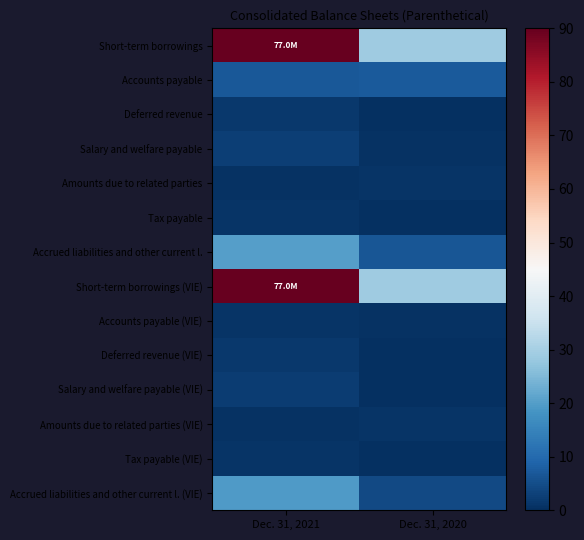

Reading left to right, extract all data points from this chart.

Short-term borrowings: Dec. 31, 2021=90.0	Dec. 31, 2020=29.1
Accounts payable: Dec. 31, 2021=7.0	Dec. 31, 2020=7.2
Deferred revenue: Dec. 31, 2021=1.6	Dec. 31, 2020=0.2
Salary and welfare payable: Dec. 31, 2021=2.5	Dec. 31, 2020=0.4
Amounts due to related parties: Dec. 31, 2021=0.4	Dec. 31, 2020=0.8
Tax payable: Dec. 31, 2021=0.8	Dec. 31, 2020=0.3
Accrued liabilities and other current l.: Dec. 31, 2021=20.3	Dec. 31, 2020=6.6
Short-term borrowings (VIE): Dec. 31, 2021=90.0	Dec. 31, 2020=29.1
Accounts payable (VIE): Dec. 31, 2021=0.9	Dec. 31, 2020=0.7
Deferred revenue (VIE): Dec. 31, 2021=1.4	Dec. 31, 2020=0.0
Salary and welfare payable (VIE): Dec. 31, 2021=2.3	Dec. 31, 2020=0.3
Amounts due to related parties (VIE): Dec. 31, 2021=0.4	Dec. 31, 2020=0.8
Tax payable (VIE): Dec. 31, 2021=0.7	Dec. 31, 2020=0.3
Accrued liabilities and other current l. (VIE): Dec. 31, 2021=19.5	Dec. 31, 2020=4.3